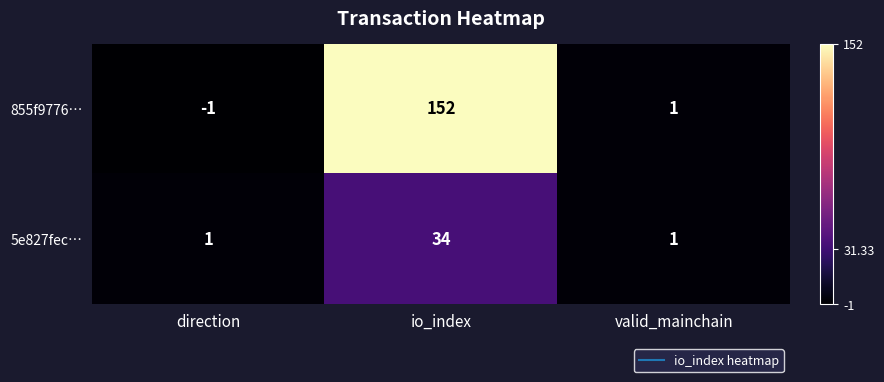

True or false: 5e827fec… has a value of 34 at io_index.

True